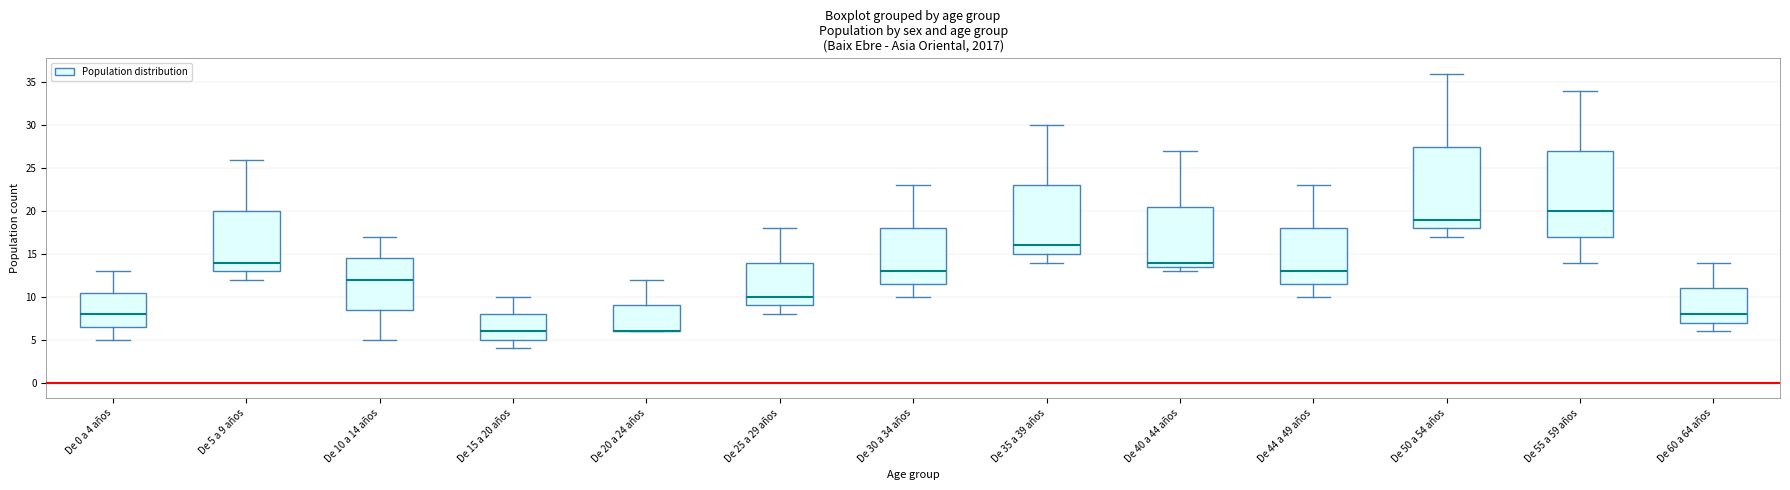

Which box is the tallest, from its lower edge to its upper edge?

De 55 a 59 años